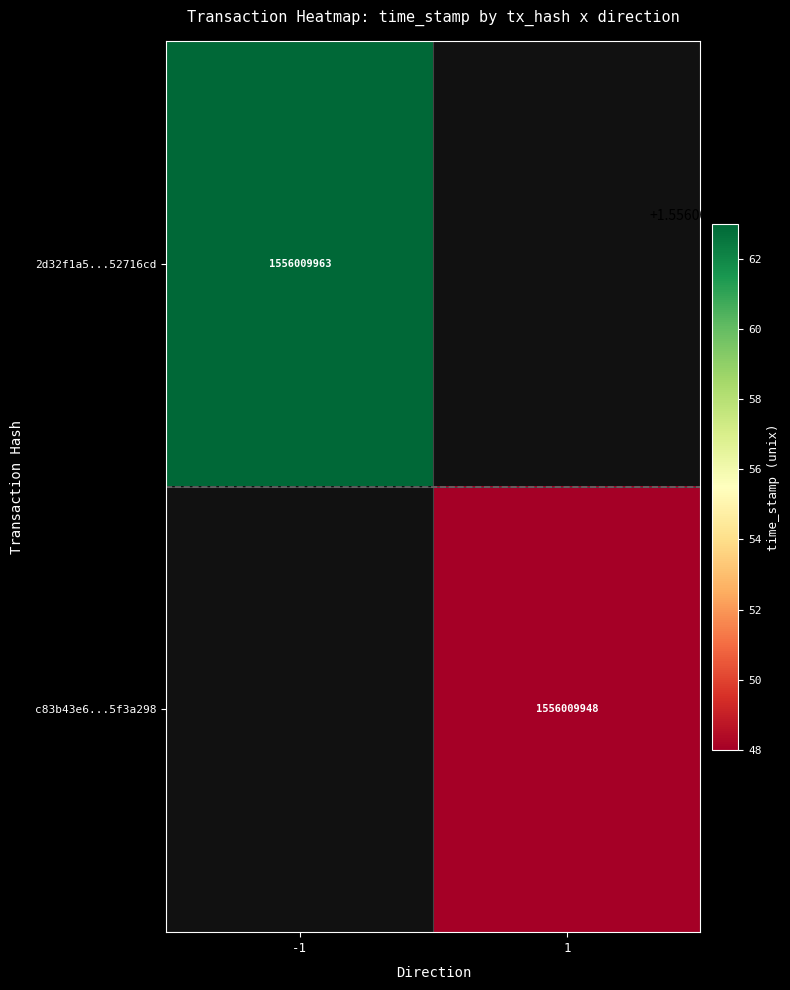

What is the spread (max minus min) of values at direction?

2